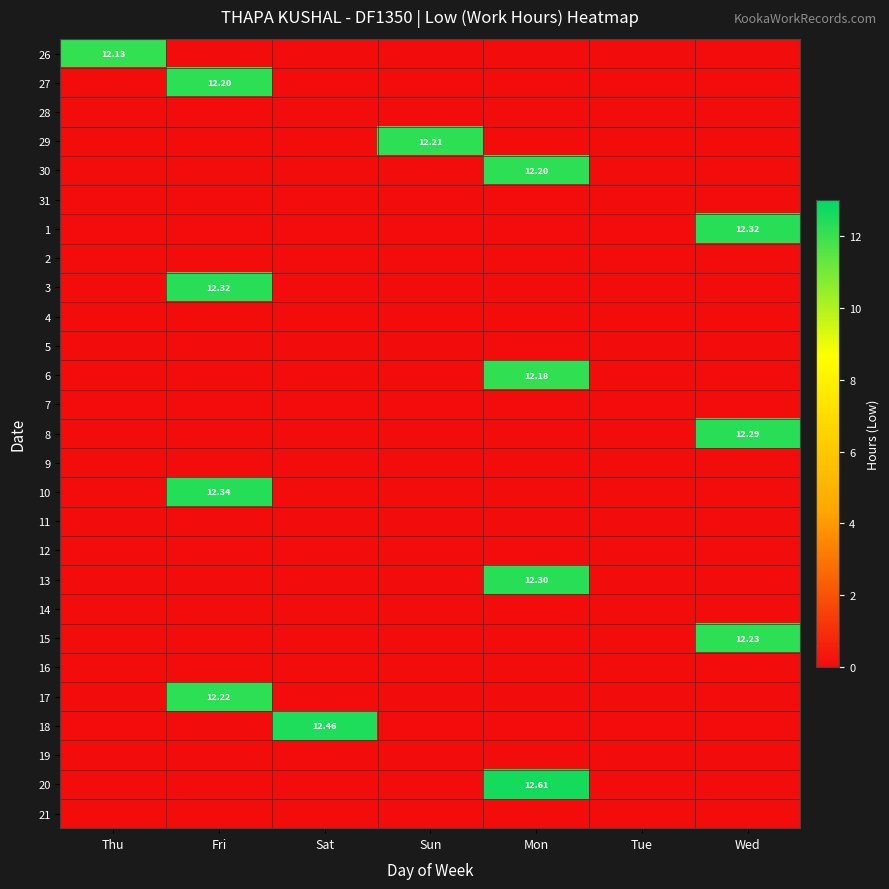

At which category is the sum across all series the highest?

Mon